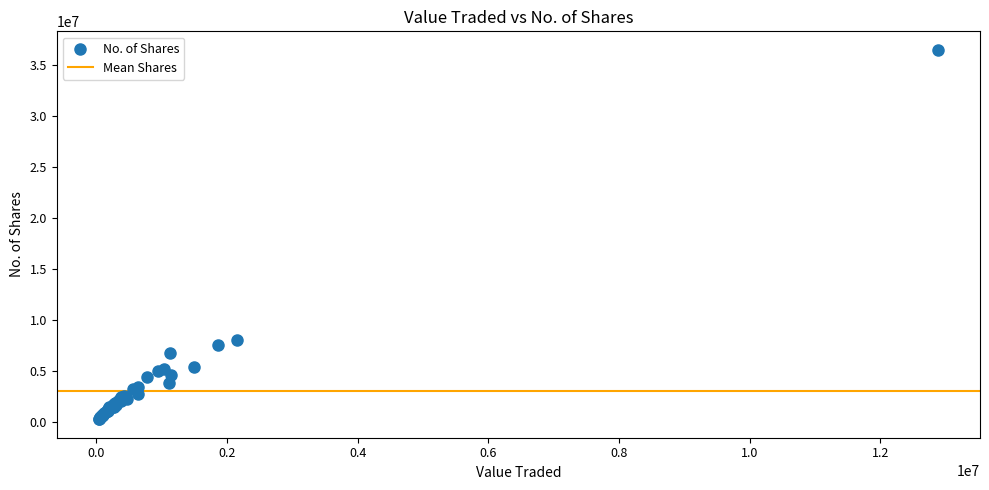

What Y value in the scatter plot is closest to 18353020?

7981278